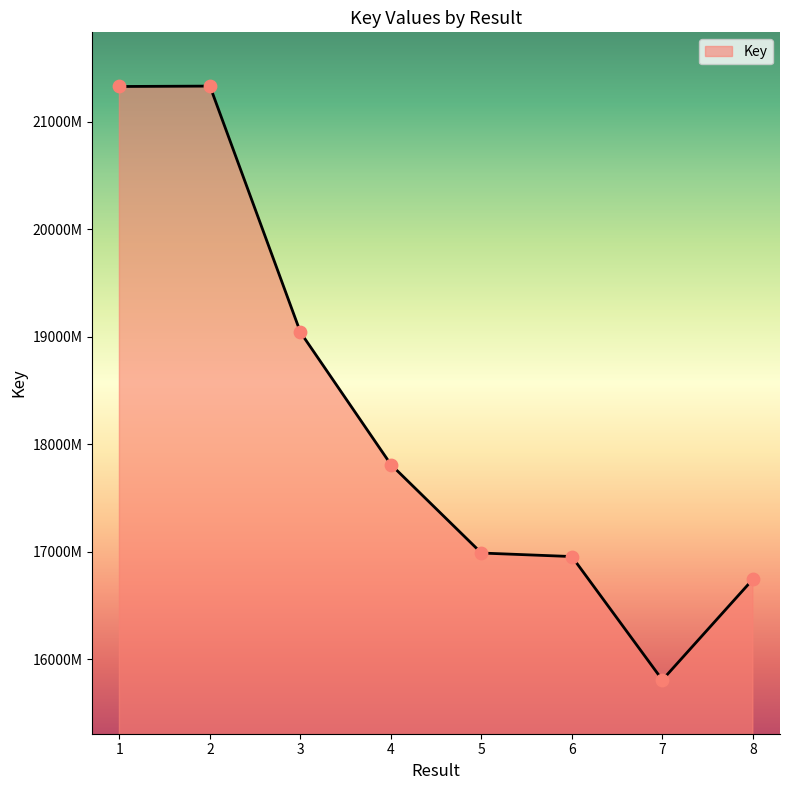

What is the change in value from 1 to 5?

-43390619